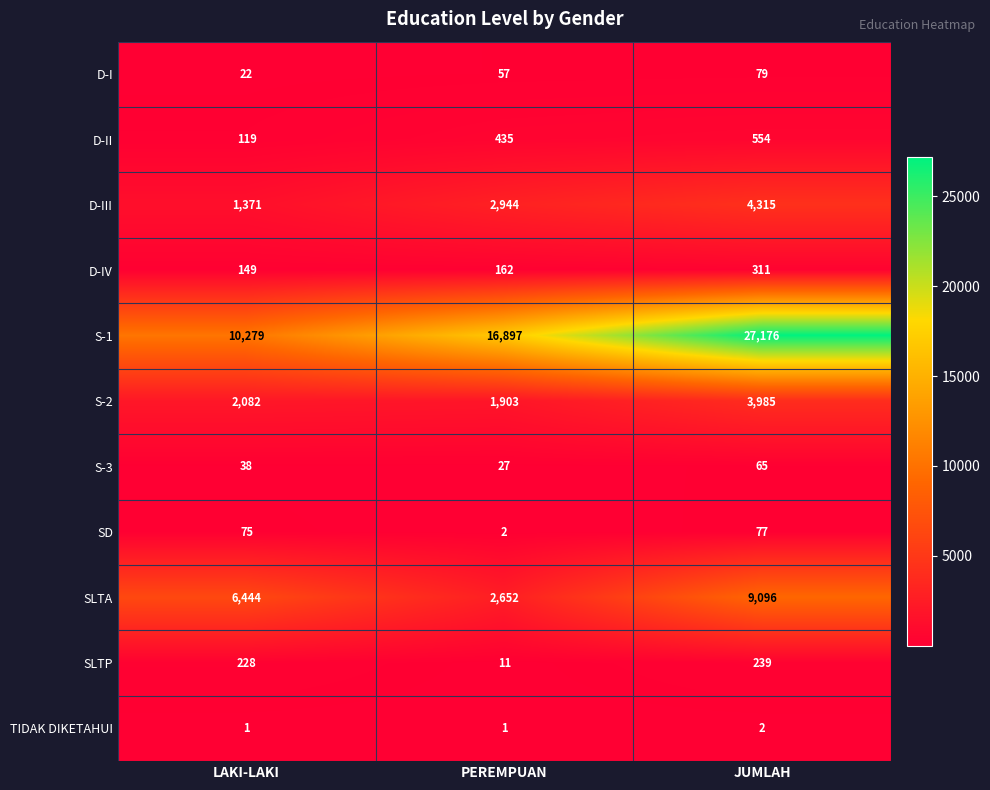

Count the number of data series in this chart.

11